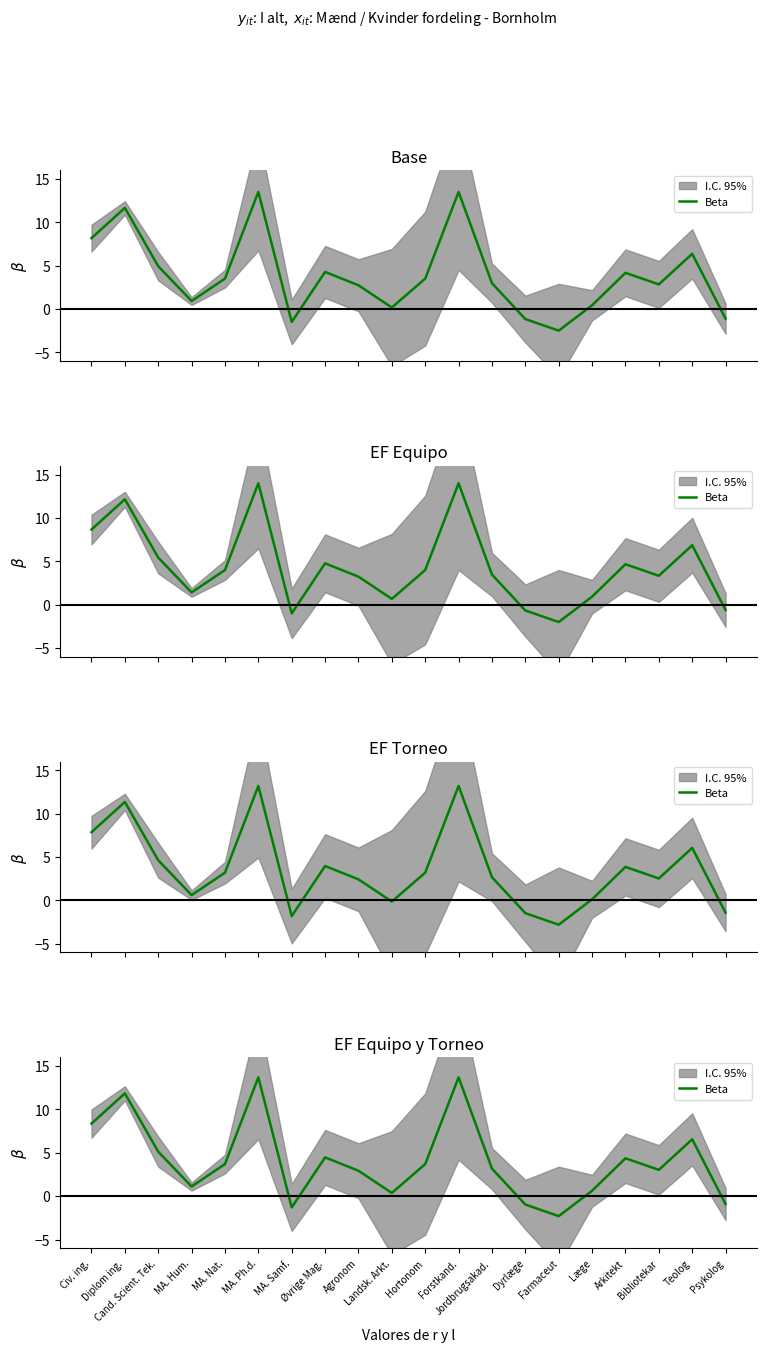

At which category does the data reach its first local peak?

Diplom ing.